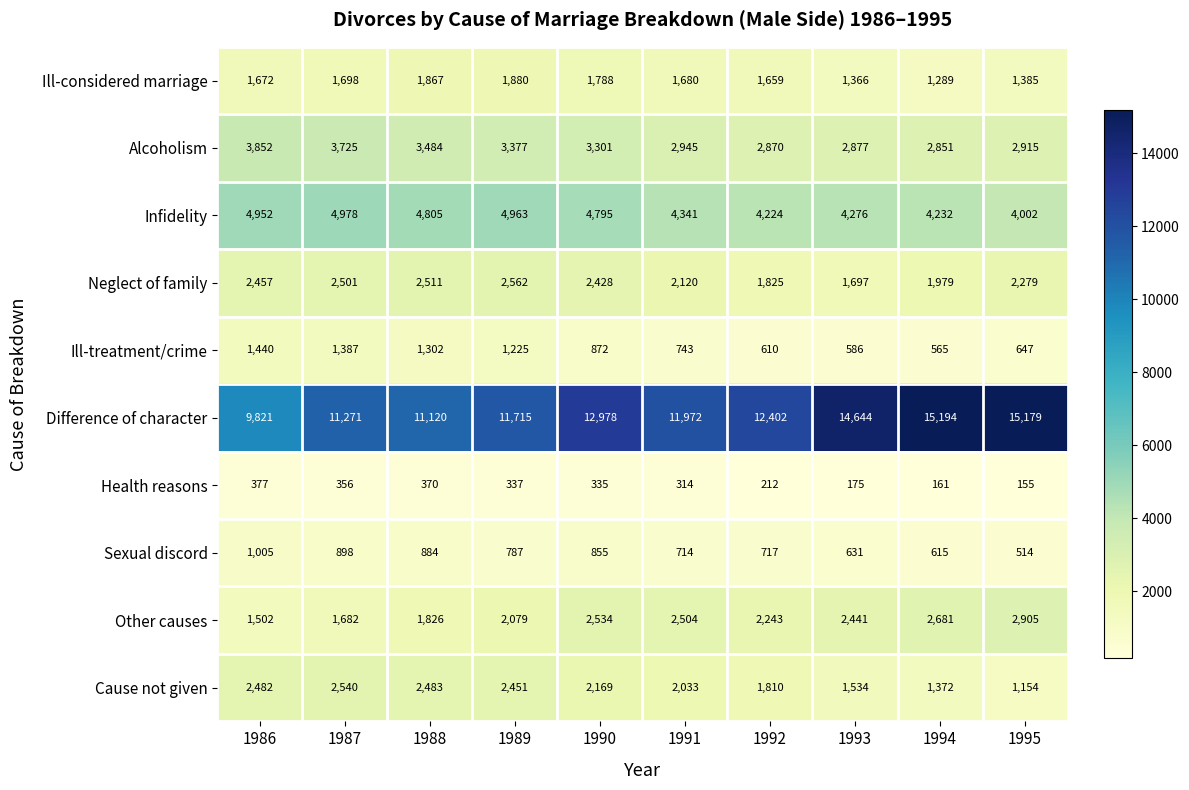

Where is Difference of character nearest to the value 12507?

1992